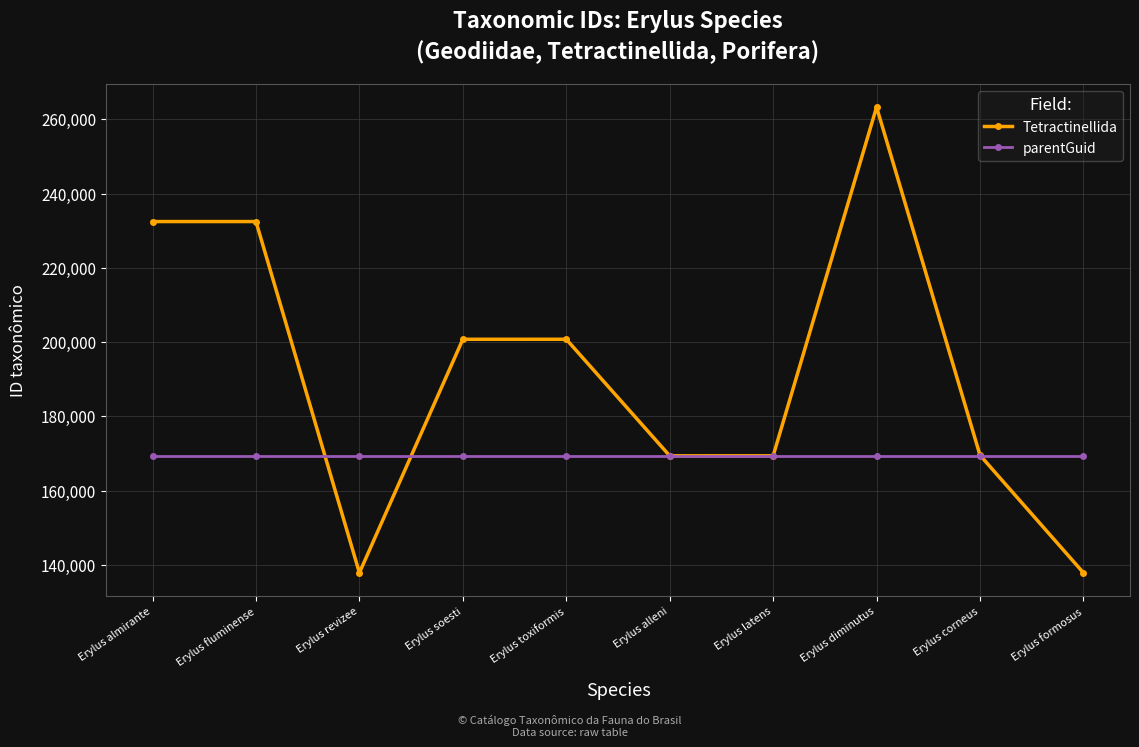

What are all the series names shown in the legend?

Tetractinellida, parentGuid